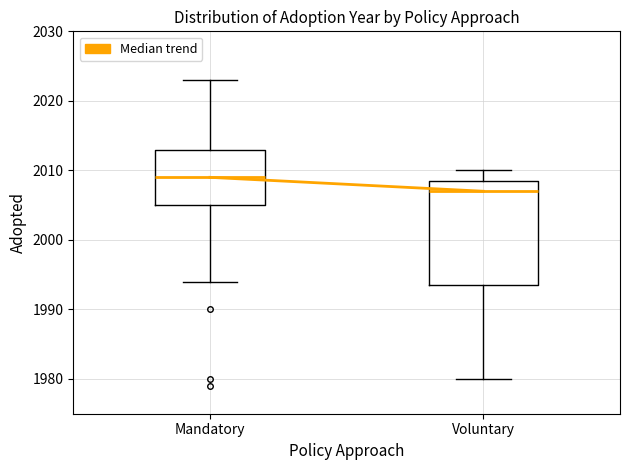

Reading left to right, read every box against the y-axis: the position of its median line, the range the box covers, and the ends of its whiskers. The values are not printed on the chart, so give them approximately, as read against the axis.

Mandatory: median 2009, box 2005 to 2013, whiskers 1994 to 2023
Voluntary: median 2007, box 1994 to 2009, whiskers 1980 to 2010